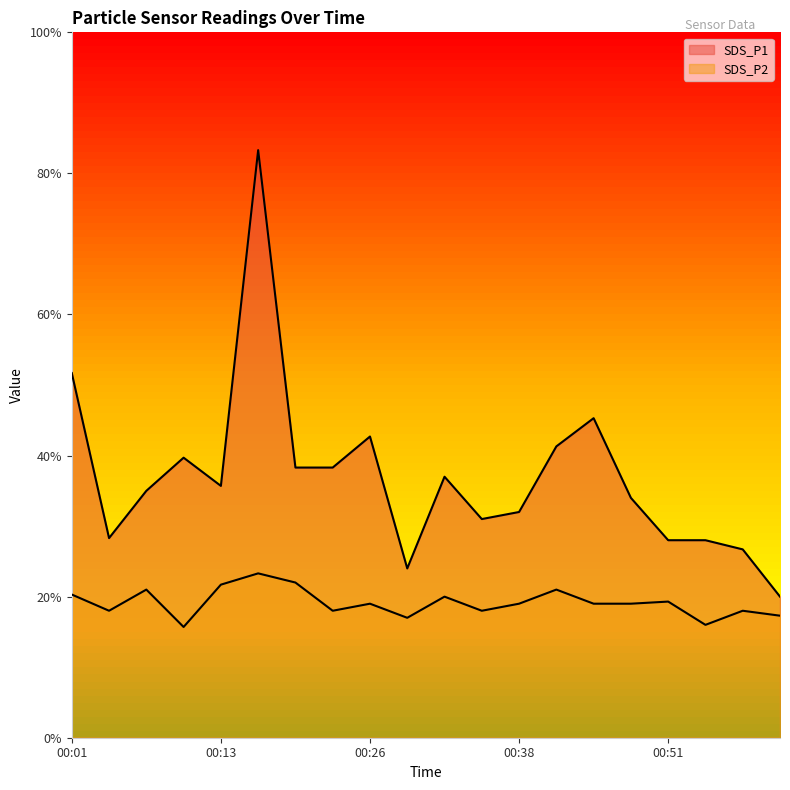

Does the chart display data point markers on the line(s)?

No